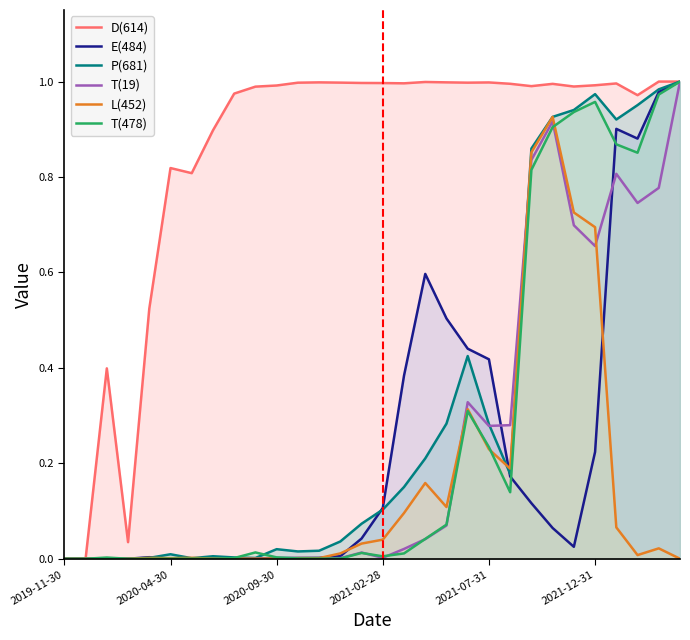

What are all the series names shown in the legend?

D(614), E(484), P(681), T(19), L(452), T(478)